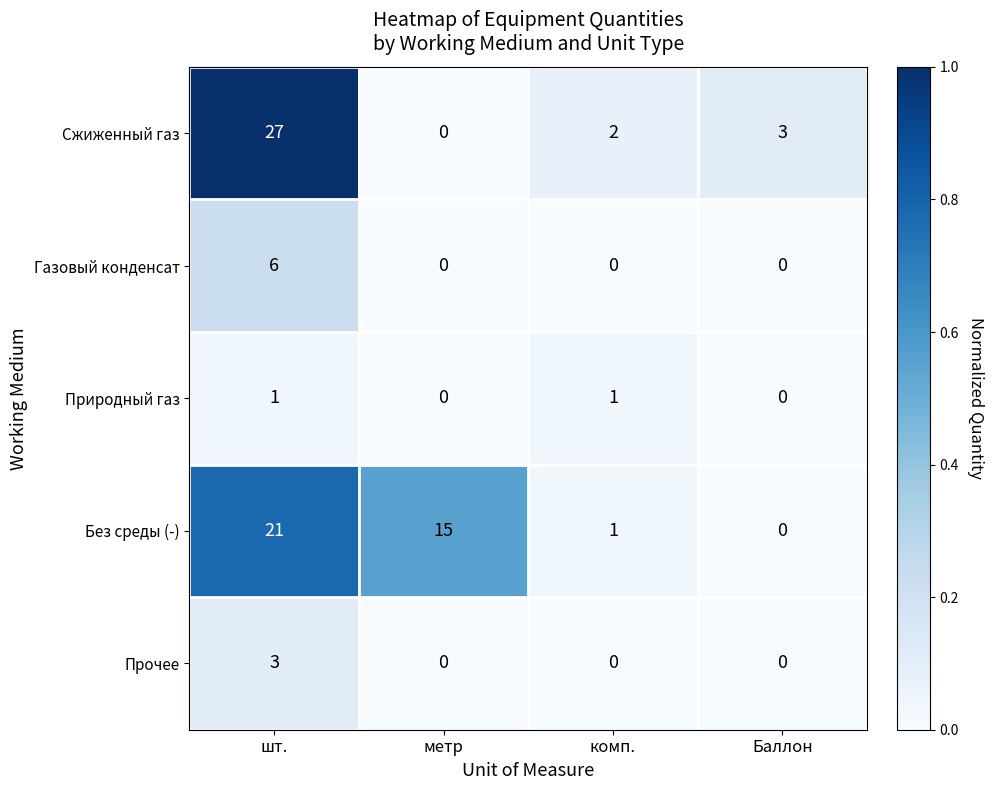

At which label does Сжиженный газ reach its peak?

шт.